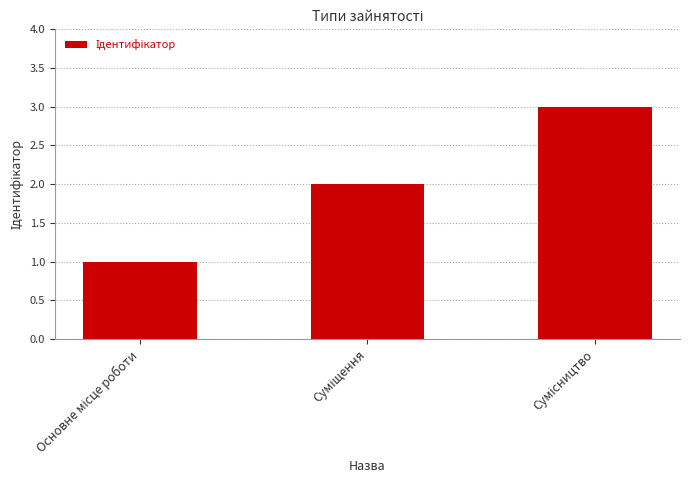

What is the sum of all values?

6